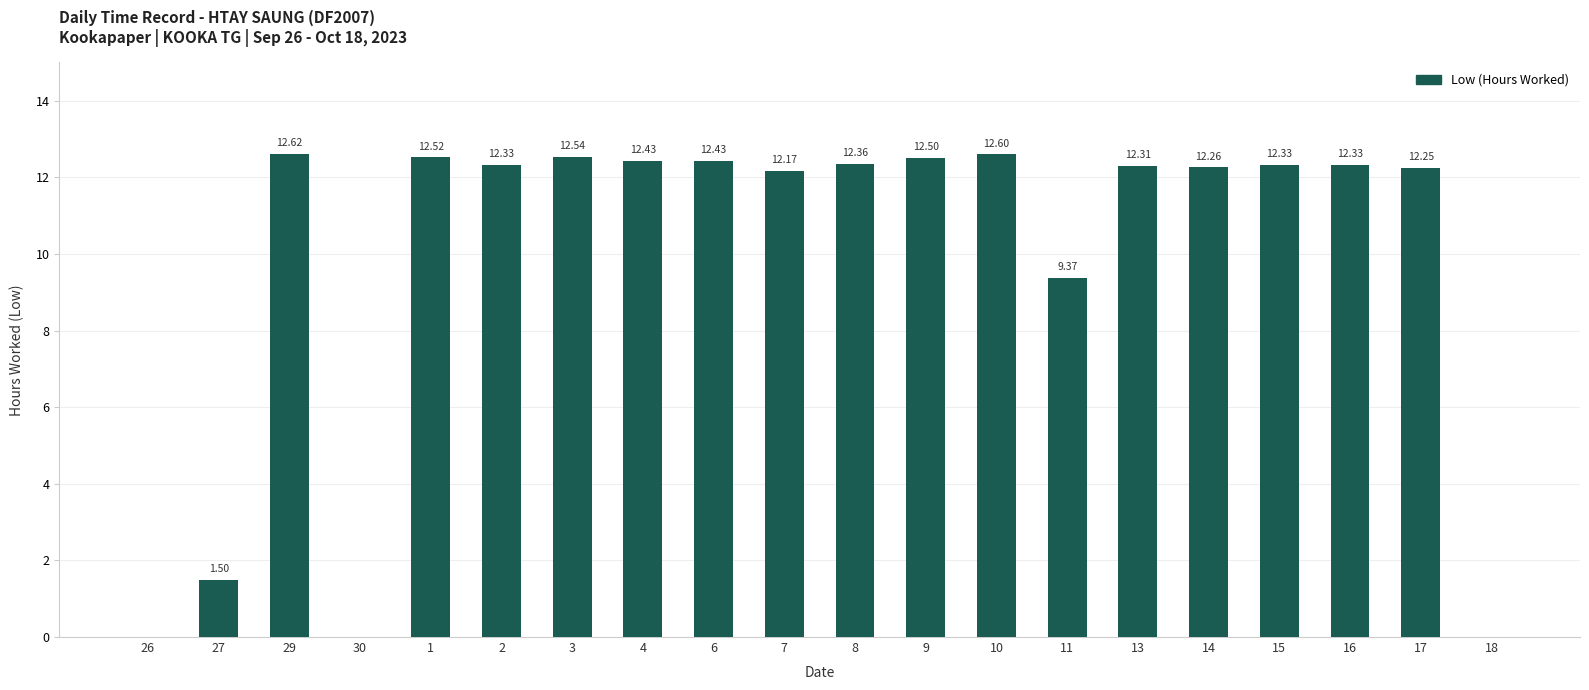

Approximately how many times larger is the value at 7 compared to 11?

1.3